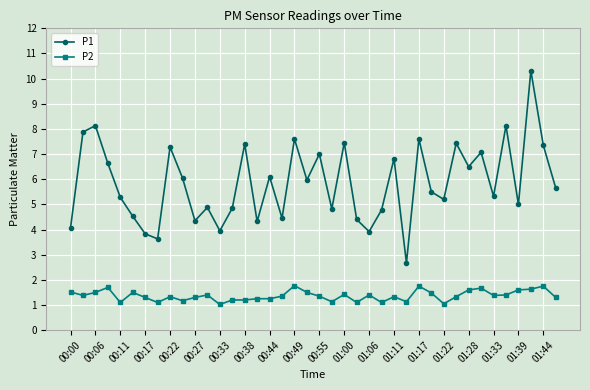

What is the minimum value for P1?

2.7